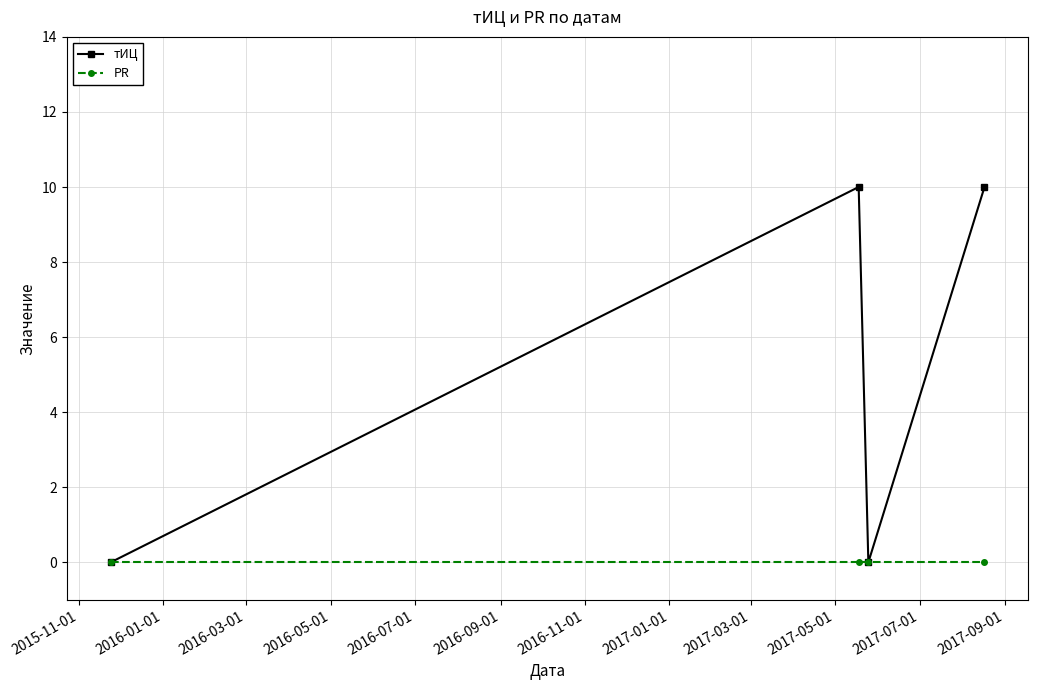

How many interior local peaks does the тИЦ series have?

1